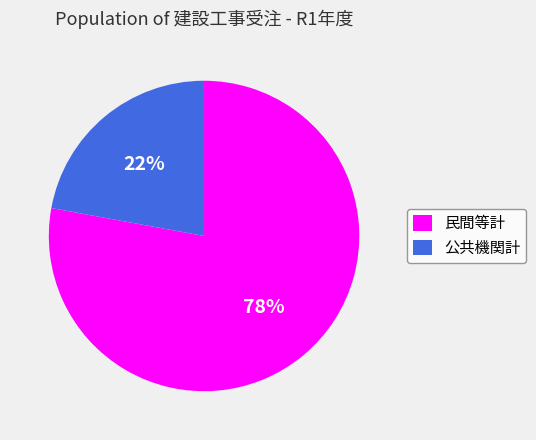

Does 民間等計 account for over 50% of the chart?

Yes